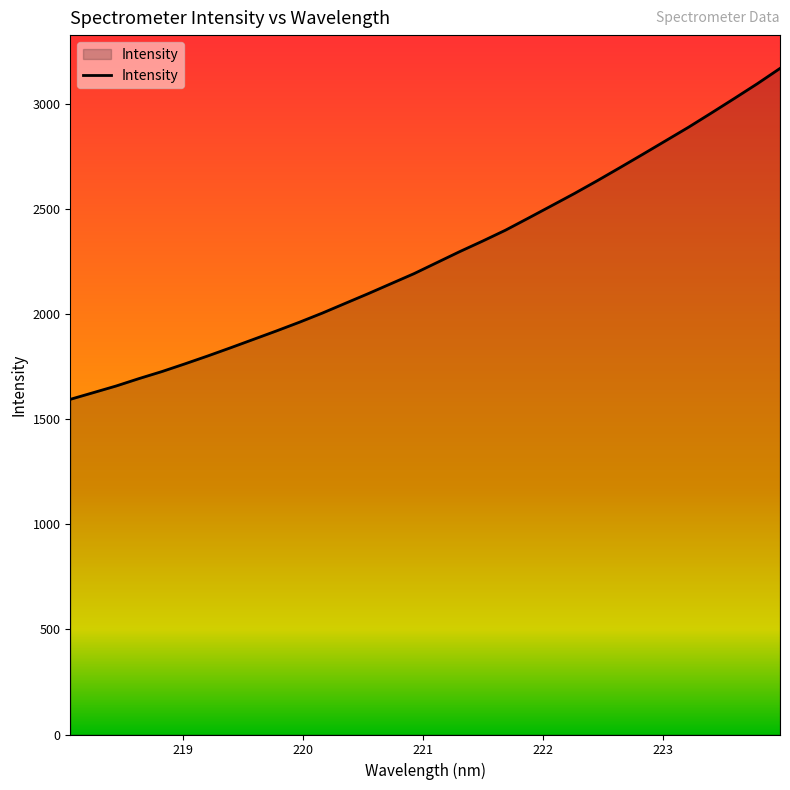

What is the greatest value displayed?

3167.4